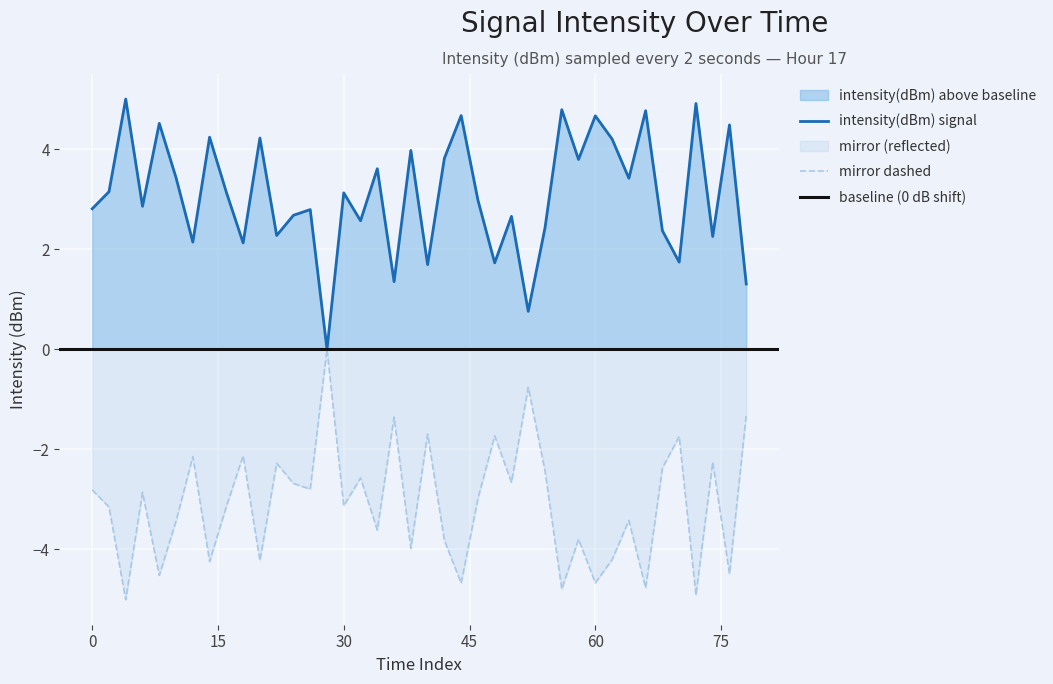

The intensity(dBm) signal series shows 0.7 at 0. True or false?

False